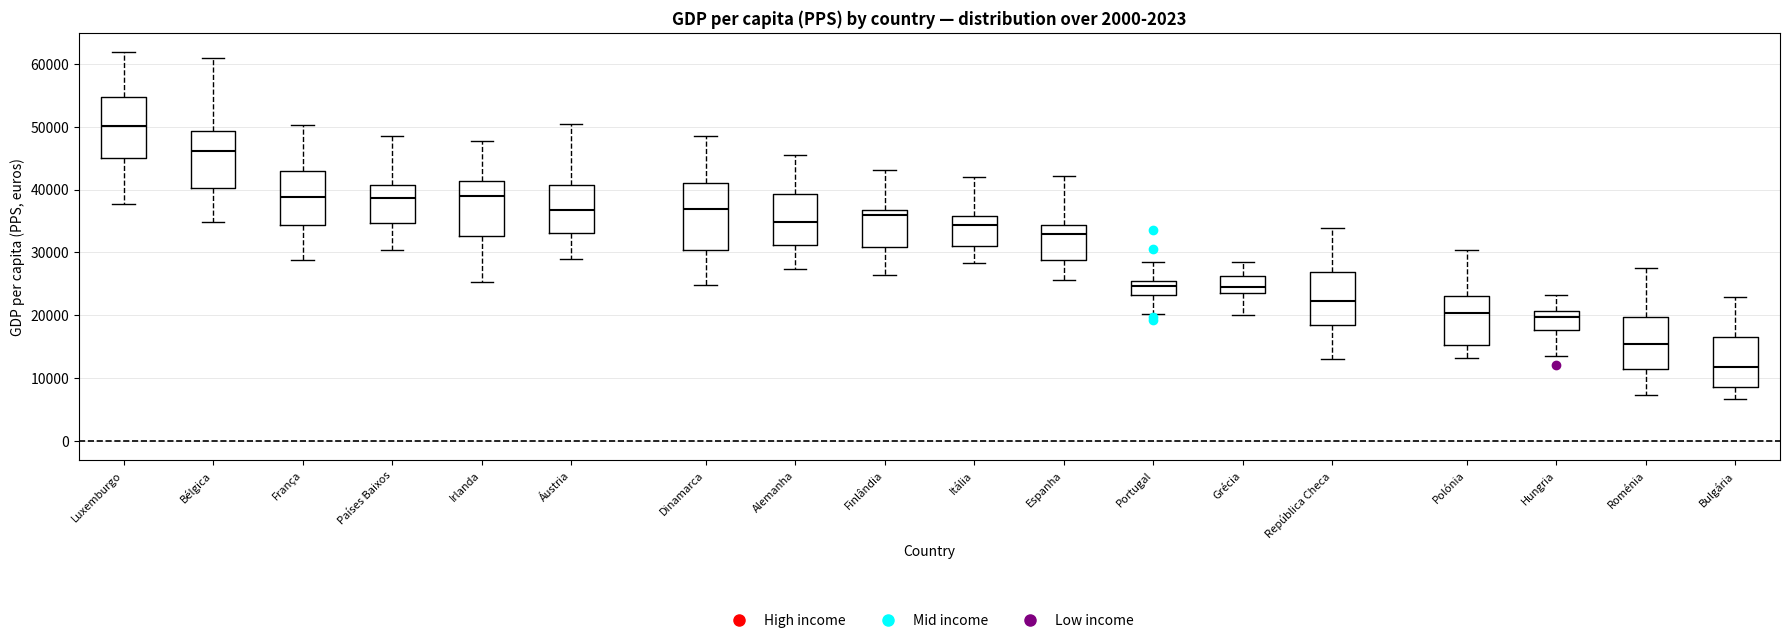

Where is the lower edge of the box for Itália on the y-axis? The values are not printed on the chart, so give them approximately, as read against the axis.

31000